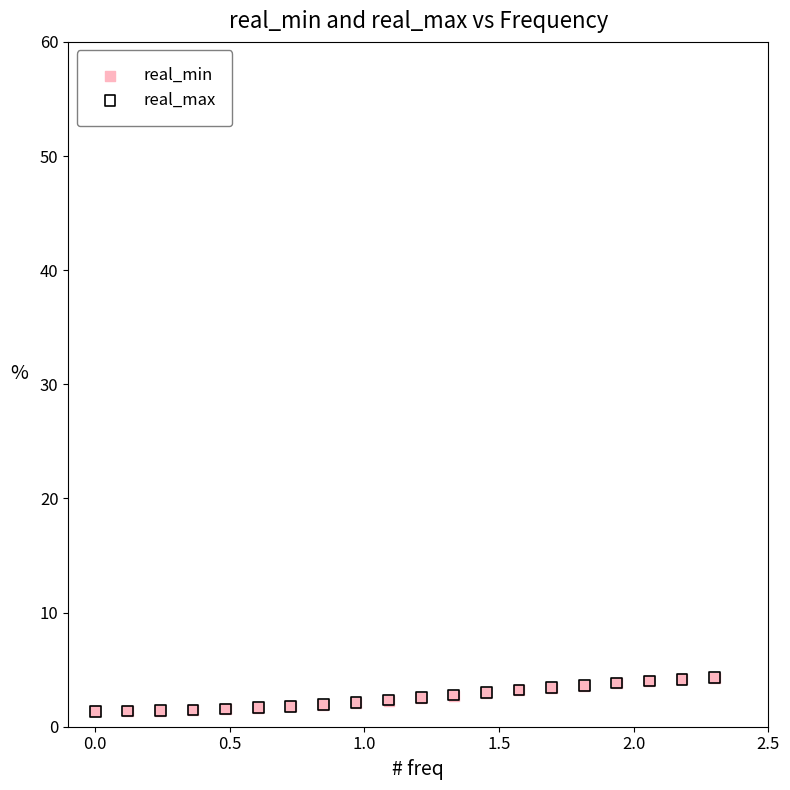

What are all the series names shown in the legend?

real_min, real_max